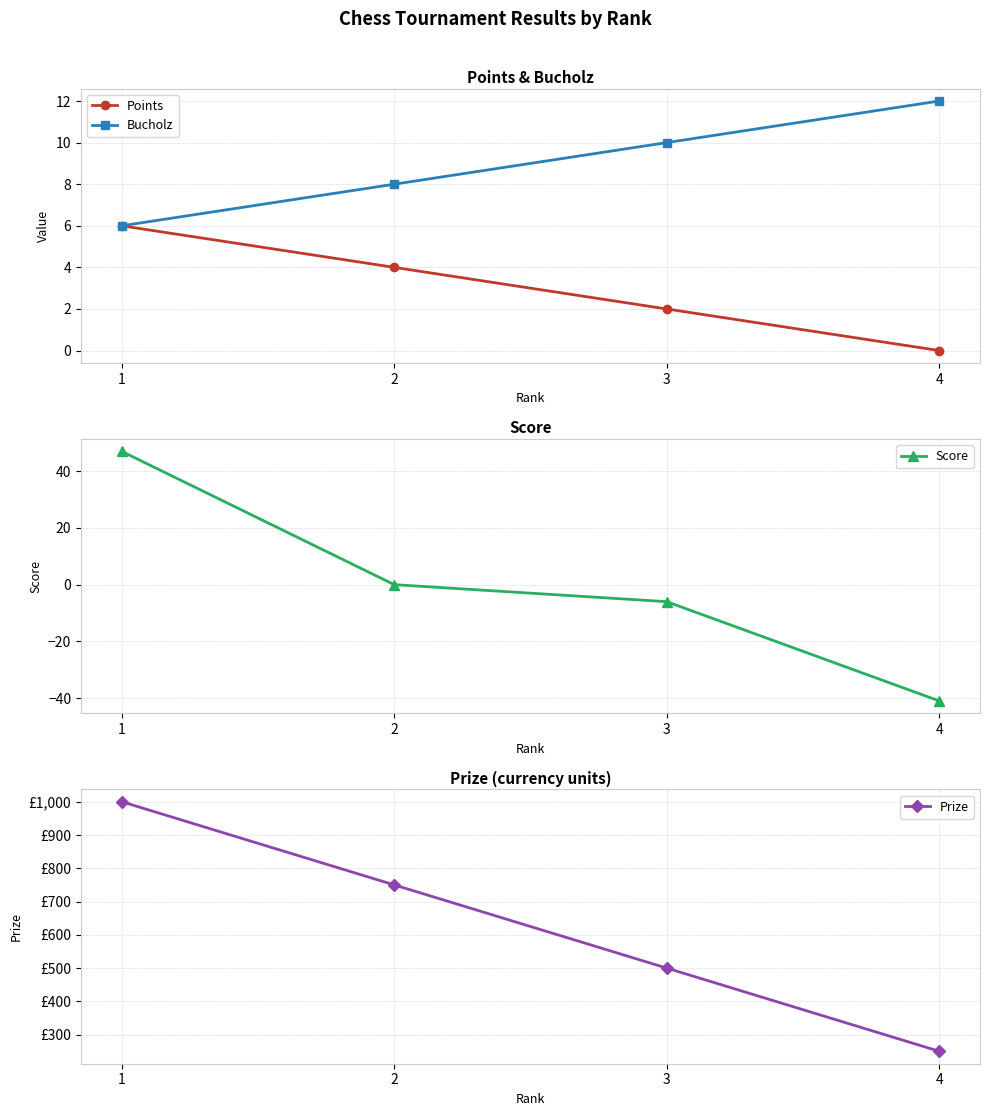

True or false: Points has more than 2 interior local peaks.

False